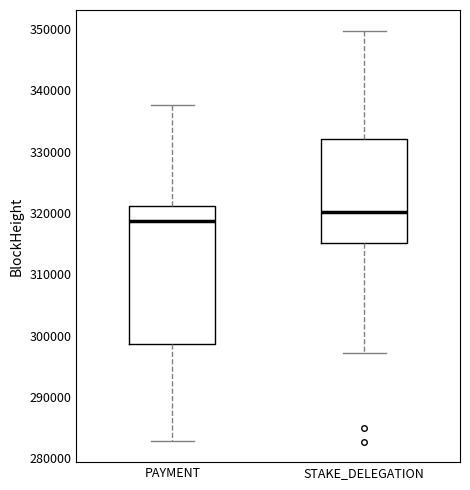

Reading left to right, transcribe this box plot: for each box, give where its median line is, the range the box spans, and where its two whiskers end, as read against the y-axis. The values are not printed on the chart, so give them approximately, as read against the axis.

PAYMENT: median 319000, box 299000 to 321000, whiskers 283000 to 338000
STAKE_DELEGATION: median 320000, box 315000 to 332000, whiskers 297000 to 350000